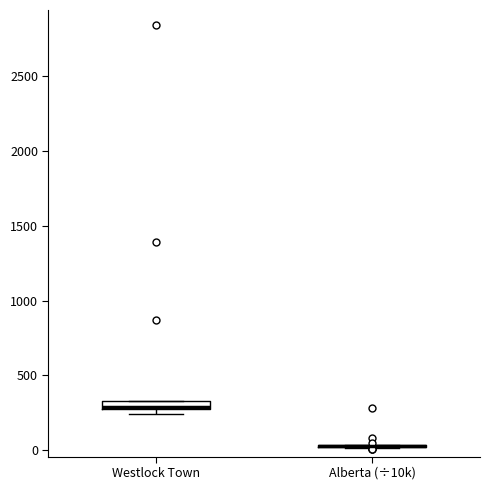

Where is the upper edge of the box for Westlock Town on the y-axis? The values are not printed on the chart, so give them approximately, as read against the axis.

350